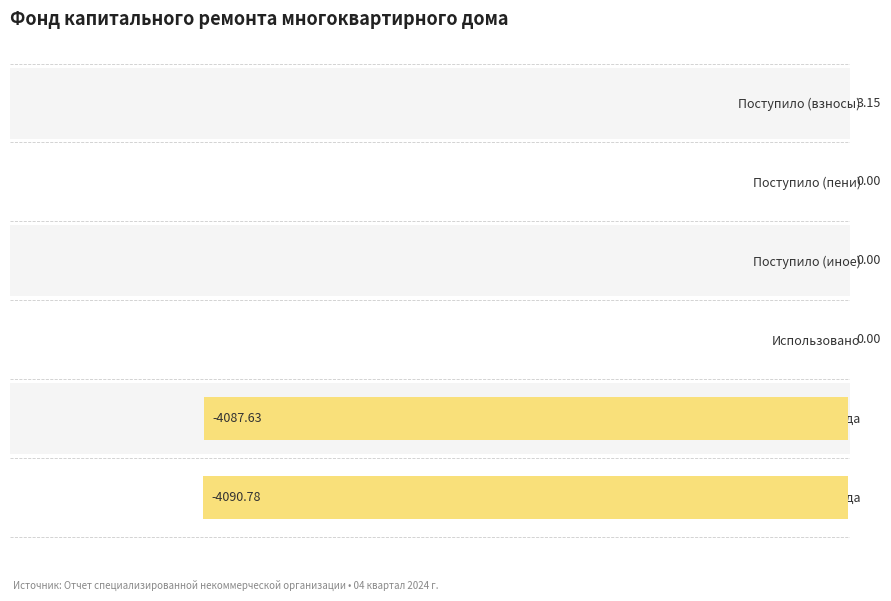

What is the greatest value displayed?

3.1